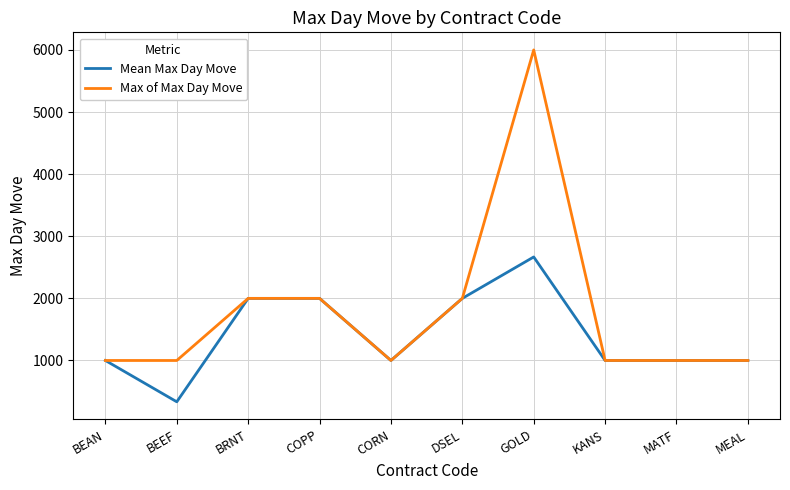

Is it true that Max of Max Day Move equals 679.8 at MATF?

False